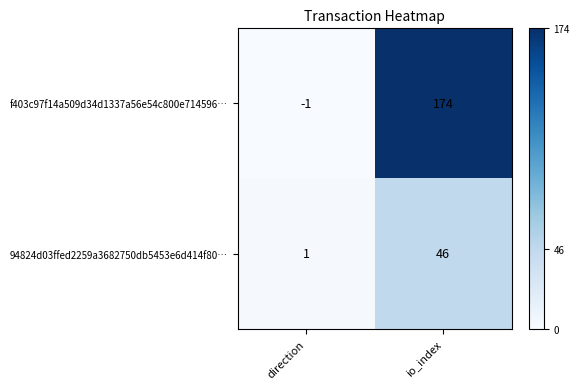

How many data points in f403c97f14a509d34d1337a56e54c800e714596… are less than 174?

1